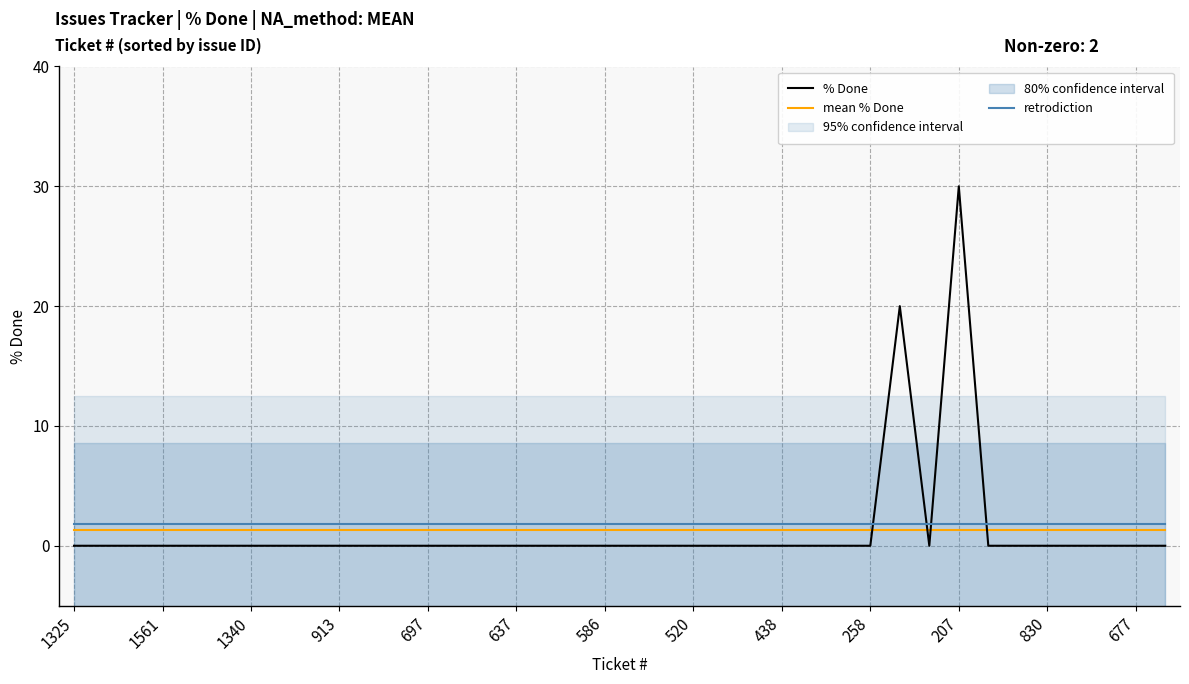

At which category does % Done reach its first local valley?

29